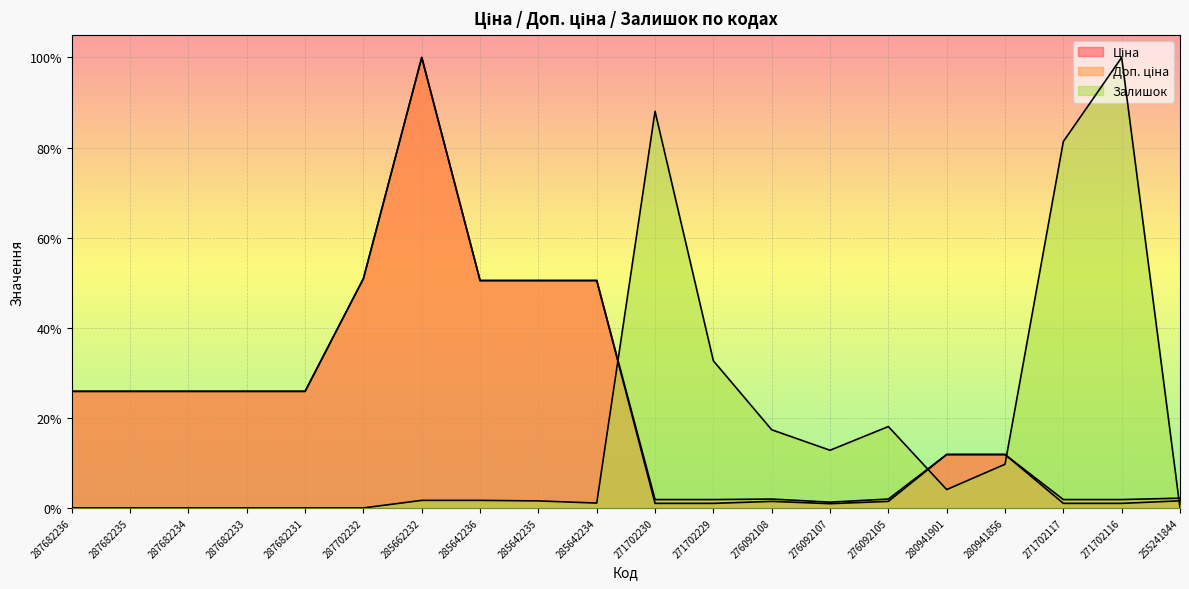

What are all the series names shown in the legend?

Ціна, Доп. ціна, Залишок